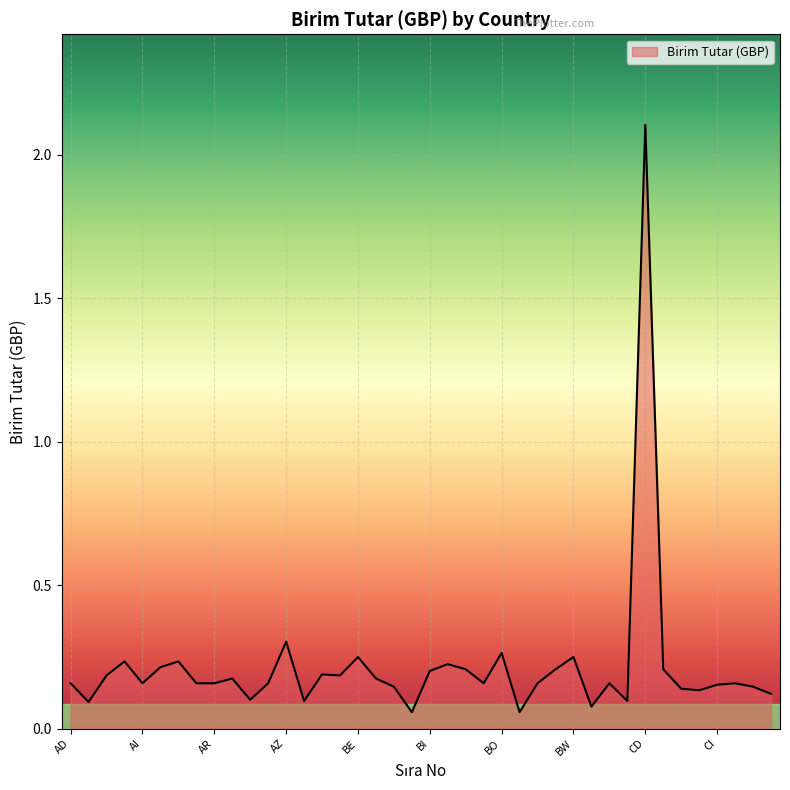

What is the maximum value shown in the chart?

2.1